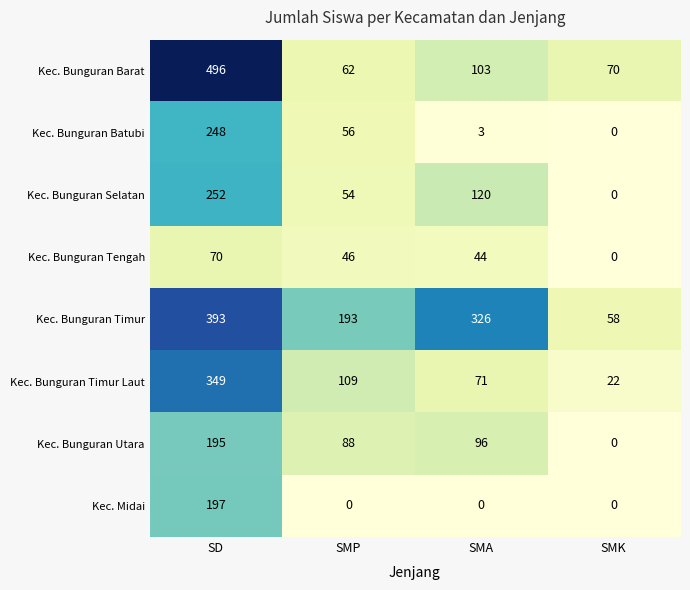

Which series has the largest total across all categories?

Kec. Bunguran Timur